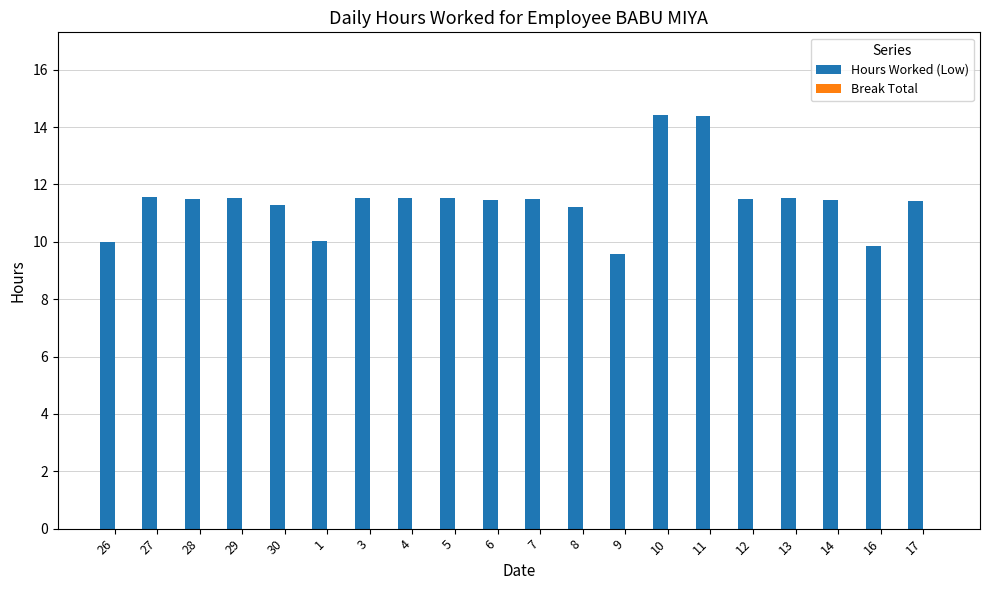

What is the smallest value displayed?

9.6